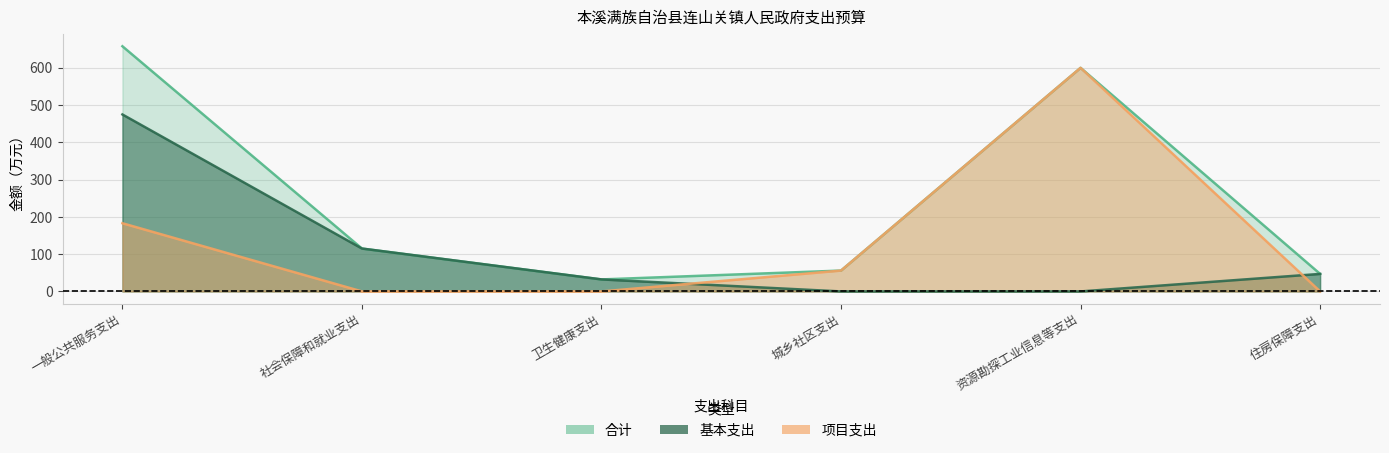

What is the maximum value shown in the chart?

657.9